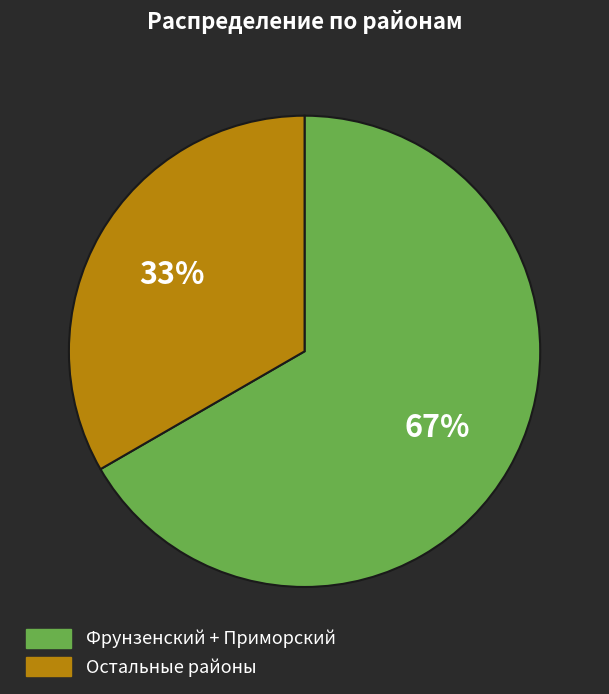

To the nearest percent, what is the average slice percentage?

50%